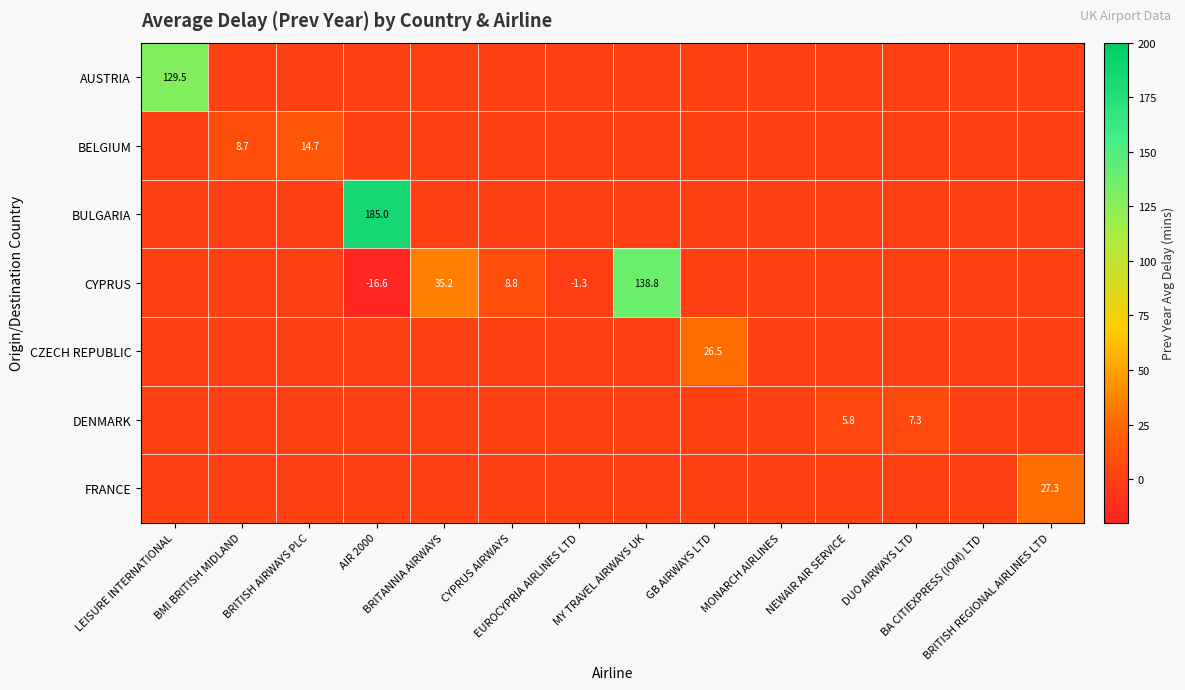

True or false: BELGIUM has a value of 10.2 at MY TRAVEL AIRWAYS UK.

False